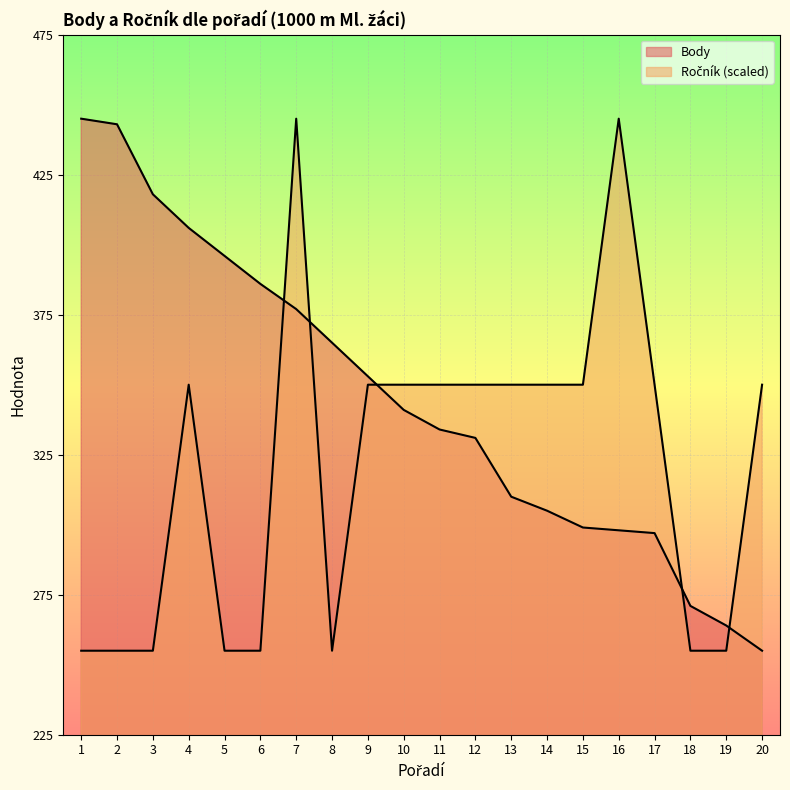

What is the difference between the maximum and minimum values in the Body series?

190